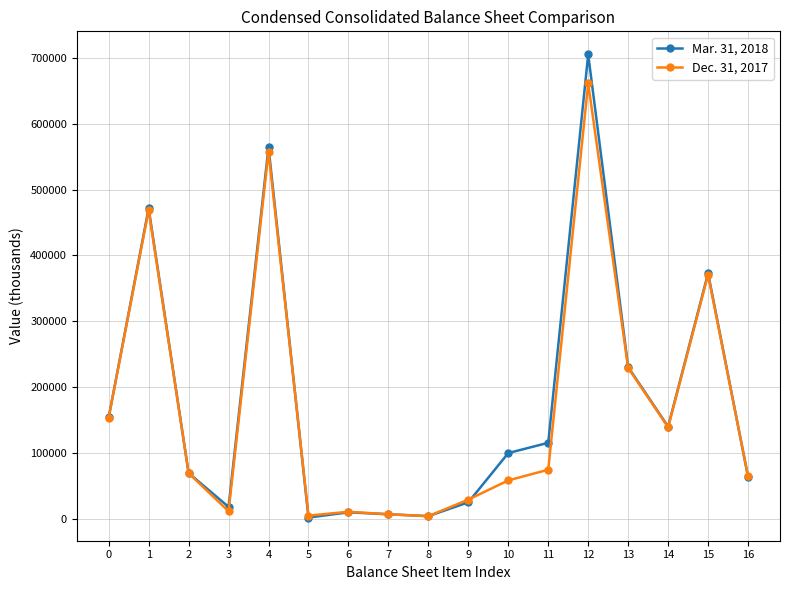

What is the greatest value displayed?

705002